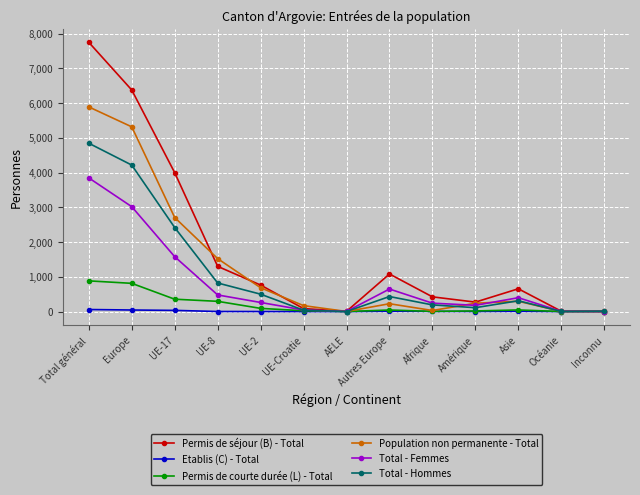

Which series has the largest range (max minus min)?

Permis de séjour (B) - Total